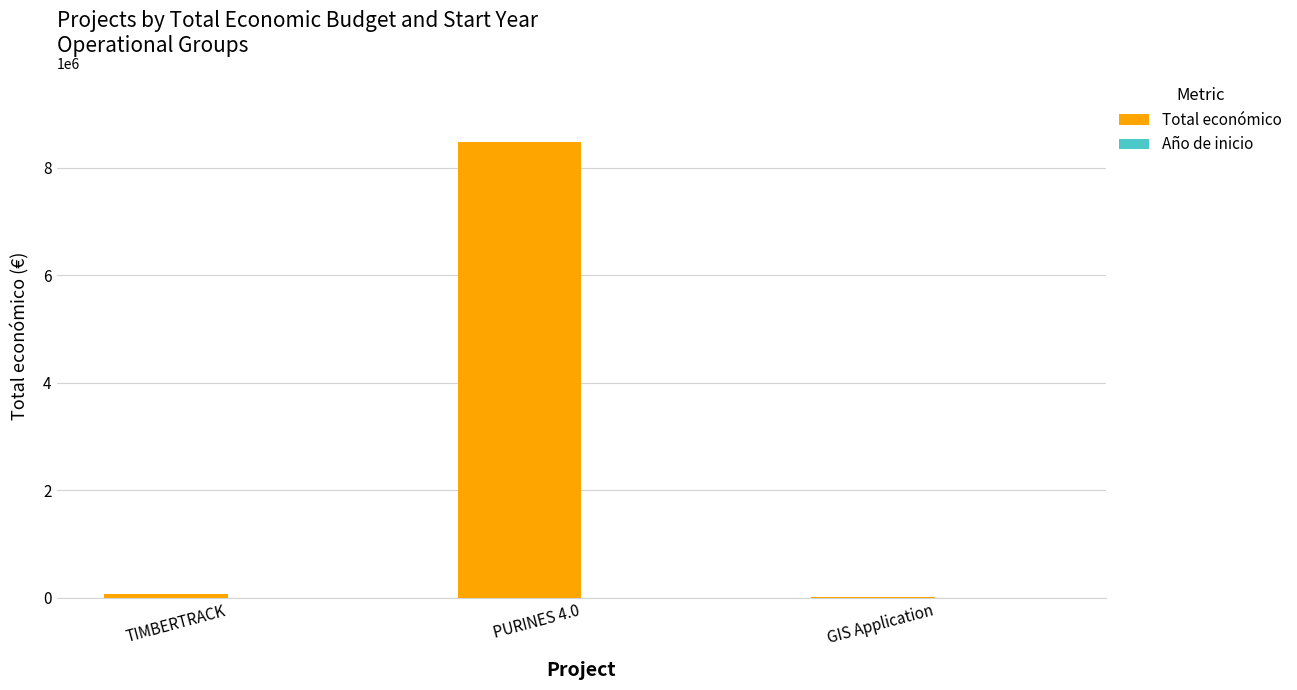

What is the sum of the Total económico values at GIS Application and TIMBERTRACK?

81575